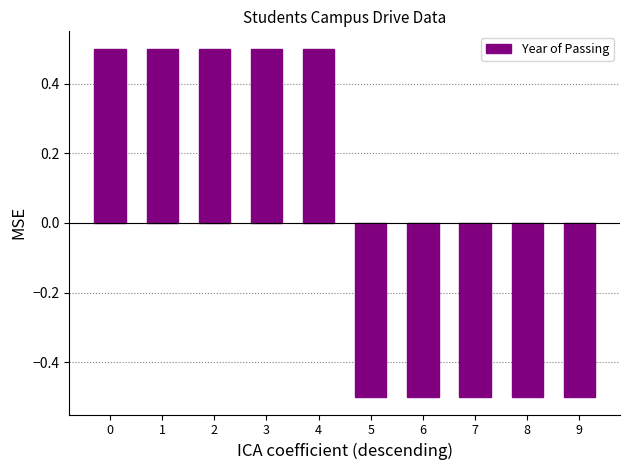

What is the minimum value shown in the chart?

-0.5